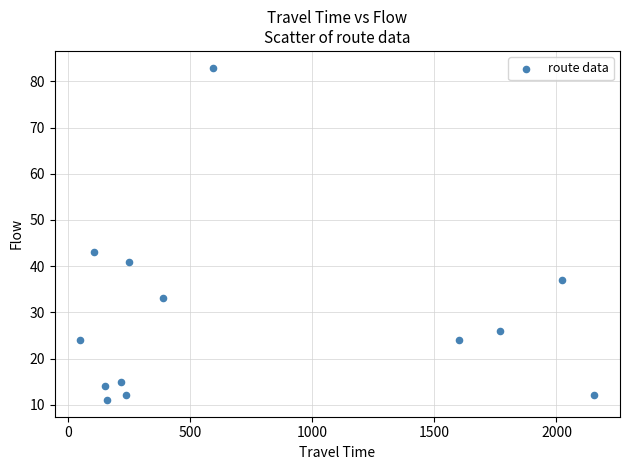

What Y value in the scatter plot is closest to 47?

43